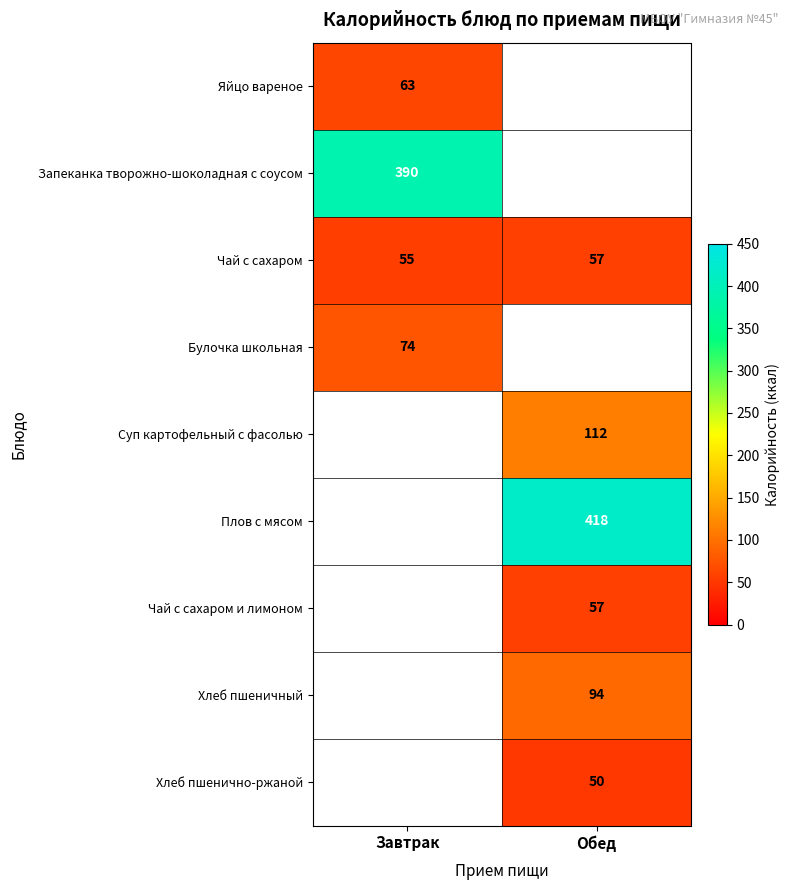

The Суп картофельный с фасолью series shows 197 at Обед. True or false?

False